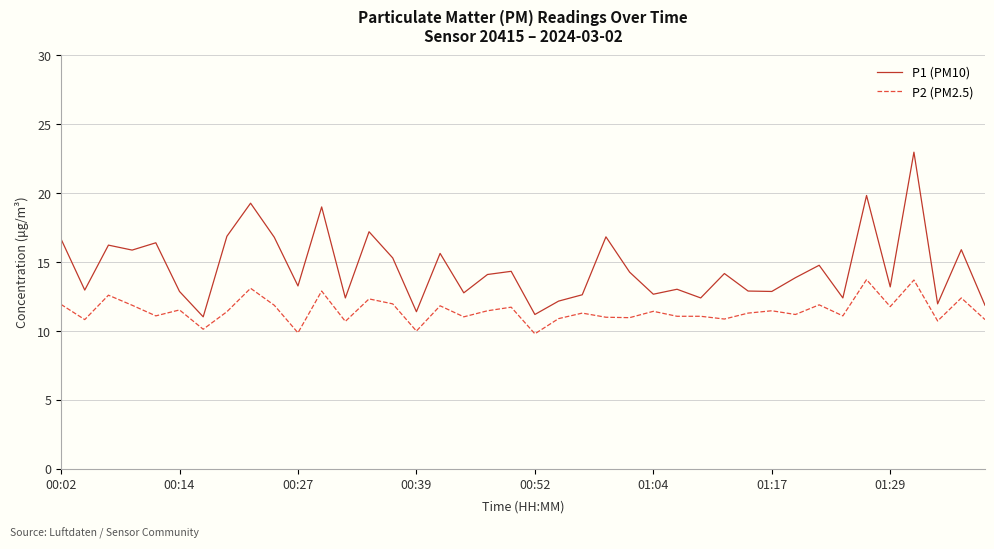

What is the smallest value displayed?

9.8